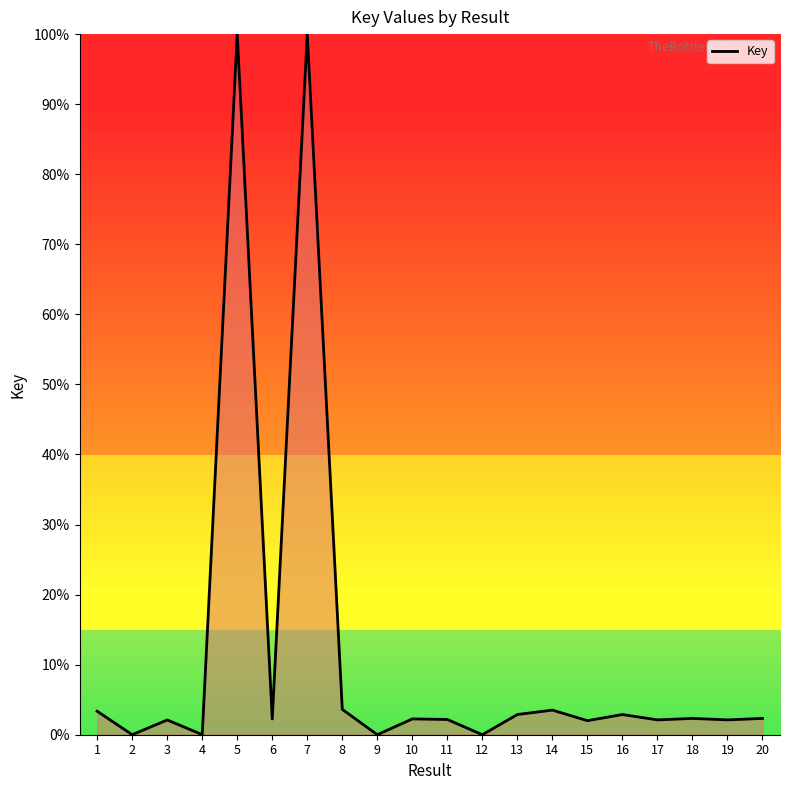

Approximately how many times larger is the value at 17 compared to 6?

0.9